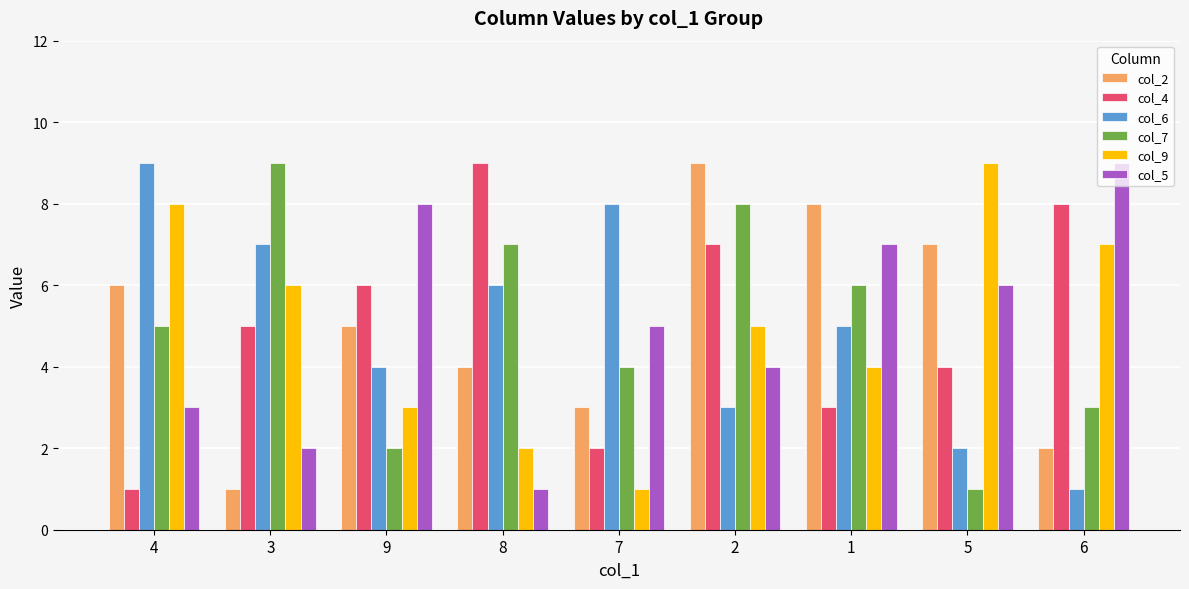

What are all the series names shown in the legend?

col_2, col_4, col_6, col_7, col_9, col_5